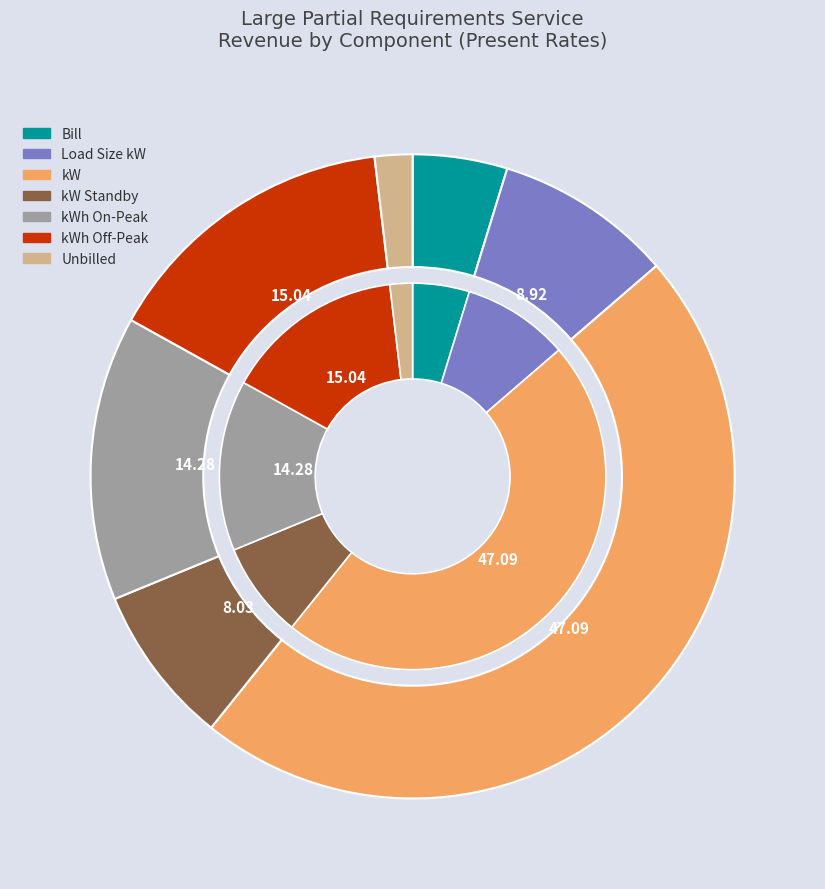

Rank the categories by value from lowest to highest.

Unbilled, Bill, kW Standby, Load Size kW, kWh On-Peak, kWh Off-Peak, kW